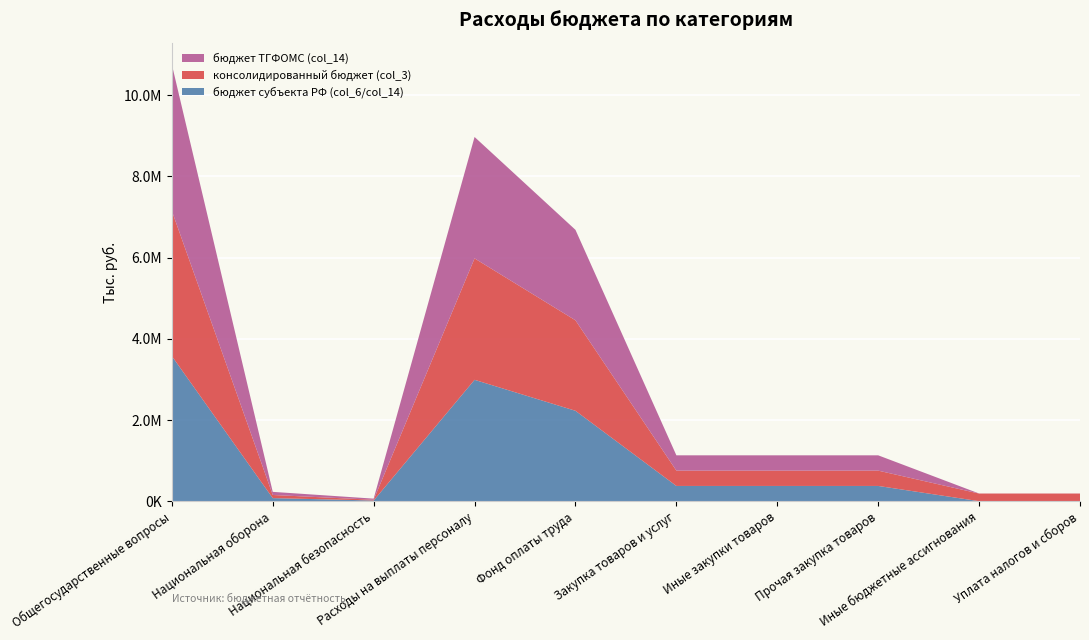

Reading right to left, transcribe all the data shown in this chart.

бюджет субъекта РФ (col_6/col_14): Уплата налогов и сборов=1666.4	Иные бюджетные ассигнования=1666.4	Прочая закупка товаров=376914.6	Иные закупки товаров=376914.6	Закупка товаров и услуг=376914.6	Фонд оплаты труда=2227454.9	Расходы на выплаты персоналу=2989677.0	Национальная безопасность=18260.0	Национальная оборона=77100.0	Общегосударственные вопросы=3575008.8
консолидированный бюджет (col_3): Уплата налогов и сборов=187719.7	Иные бюджетные ассигнования=187719.7	Прочая закупка товаров=376914.6	Иные закупки товаров=376914.6	Закупка товаров и услуг=376914.6	Фонд оплаты труда=2227454.9	Расходы на выплаты персоналу=2989677.0	Национальная безопасность=18260.0	Национальная оборона=77100.0	Общегосударственные вопросы=3575008.8
бюджет ТГФОМС (col_14): Уплата налогов и сборов=1666.4	Иные бюджетные ассигнования=1666.4	Прочая закупка товаров=376914.6	Иные закупки товаров=376914.6	Закупка товаров и услуг=376914.6	Фонд оплаты труда=2227454.9	Расходы на выплаты персоналу=2989677.0	Национальная безопасность=27660.0	Национальная оборона=77100.0	Общегосударственные вопросы=3604008.8